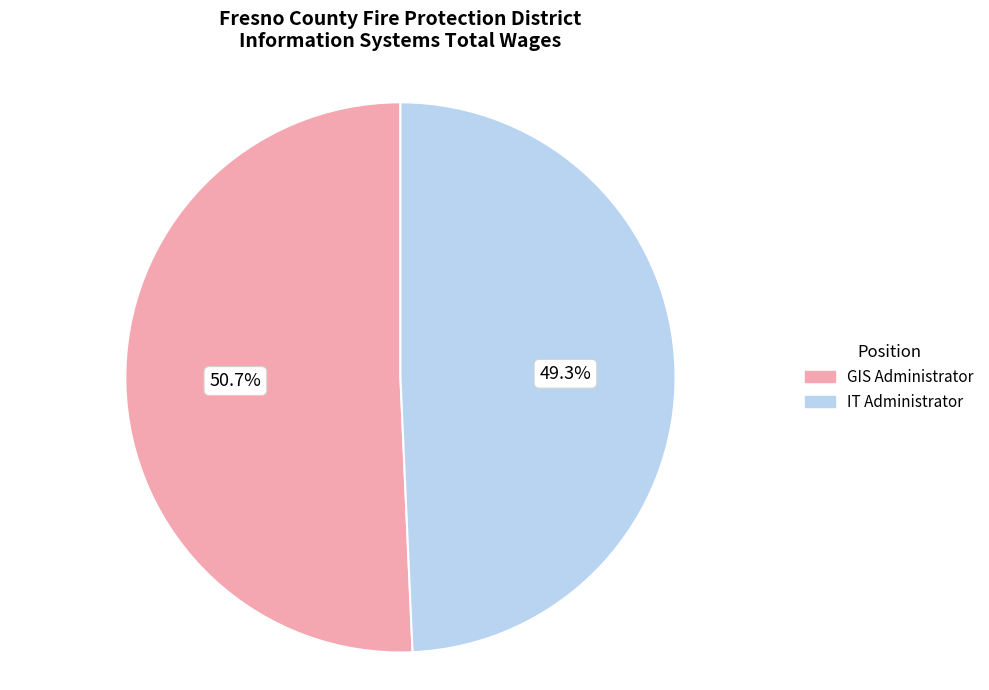

What is the smallest slice in the pie chart?

IT Administrator